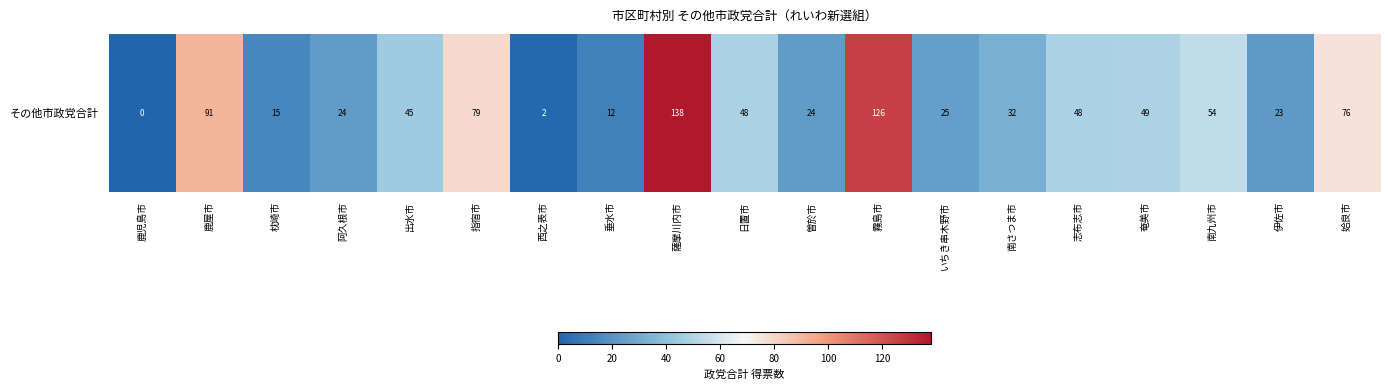

What is the change in value from 志布志市 to 姶良市?

+28